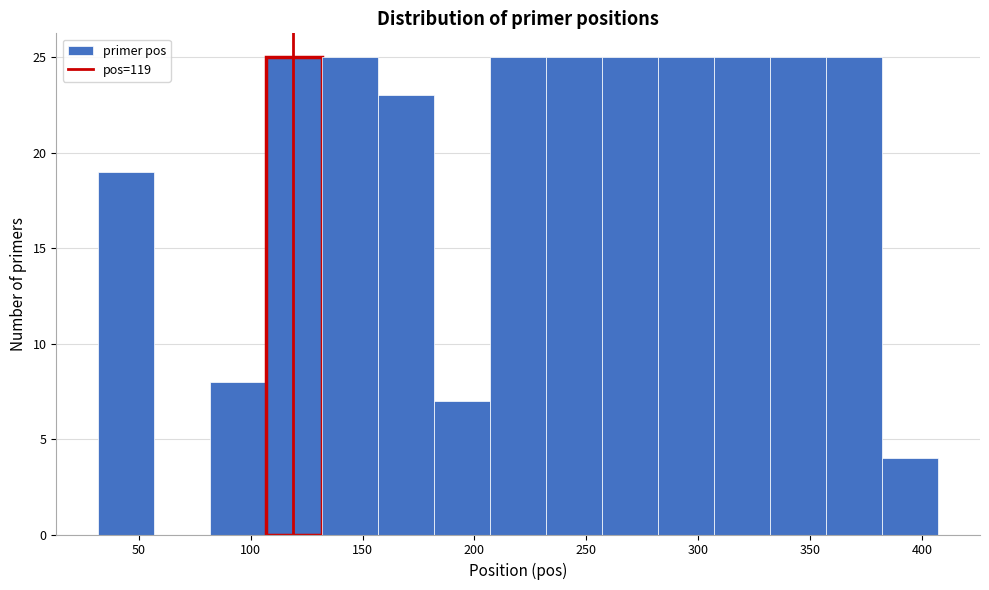

What is the height of the bar covering 282 to 307 on the x-axis? Neither the bar edges nor the heights are printed on the chart, so give them approximately, as read against the axes.

25